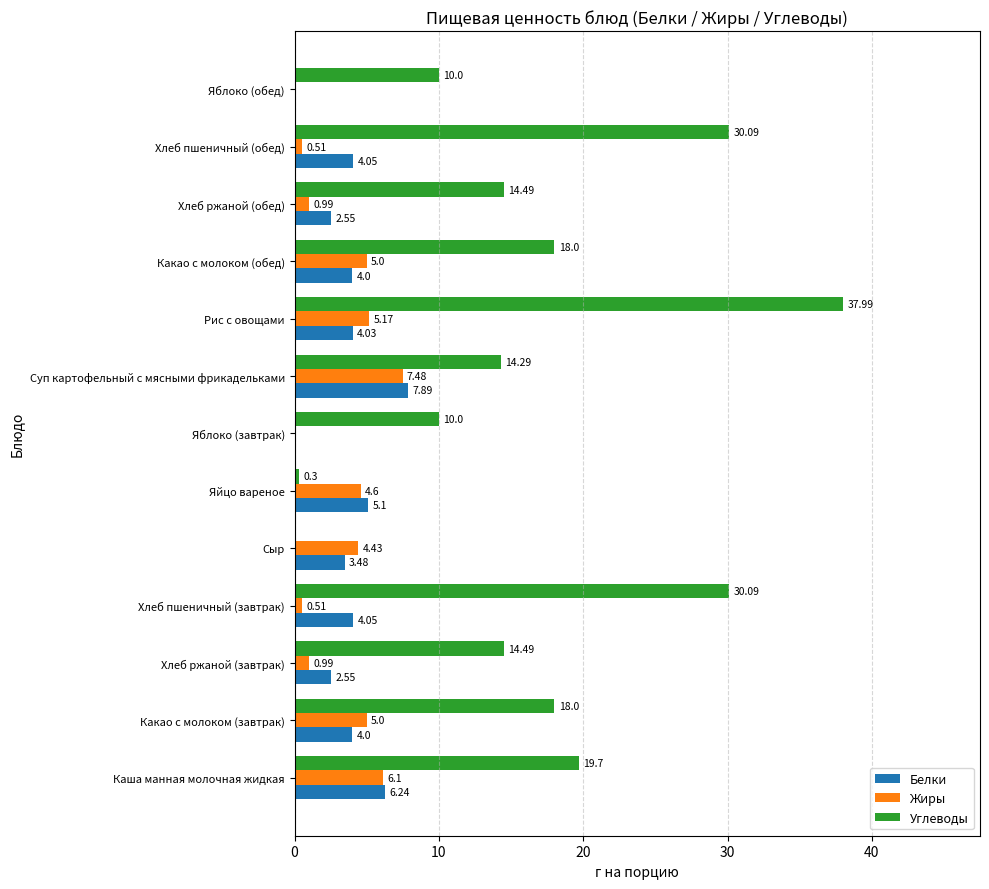

Which series changed the most between Сыр and Яйцо вареное?

Белки